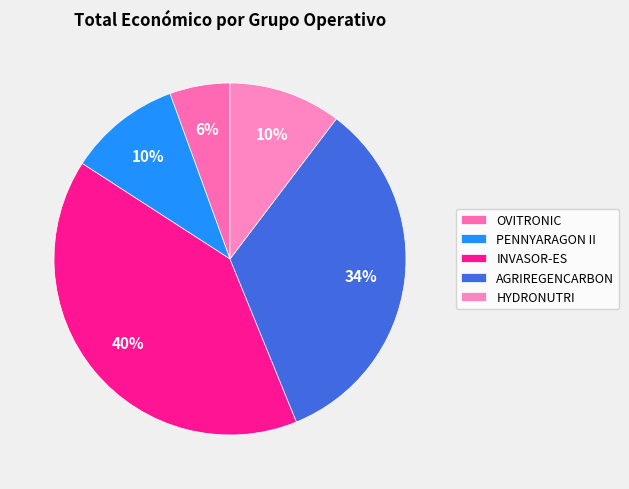

To the nearest percent, what is the difference between the OVITRONIC and AGRIREGENCARBON slice percentages?

28%